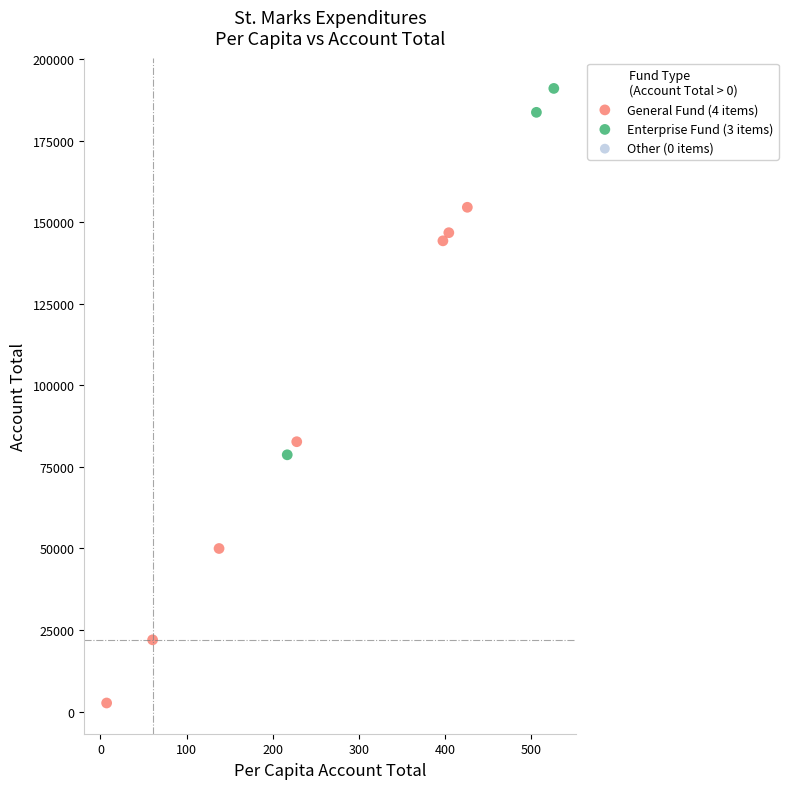

Which series reaches the minimum Y coordinate?

General Fund (4 items)